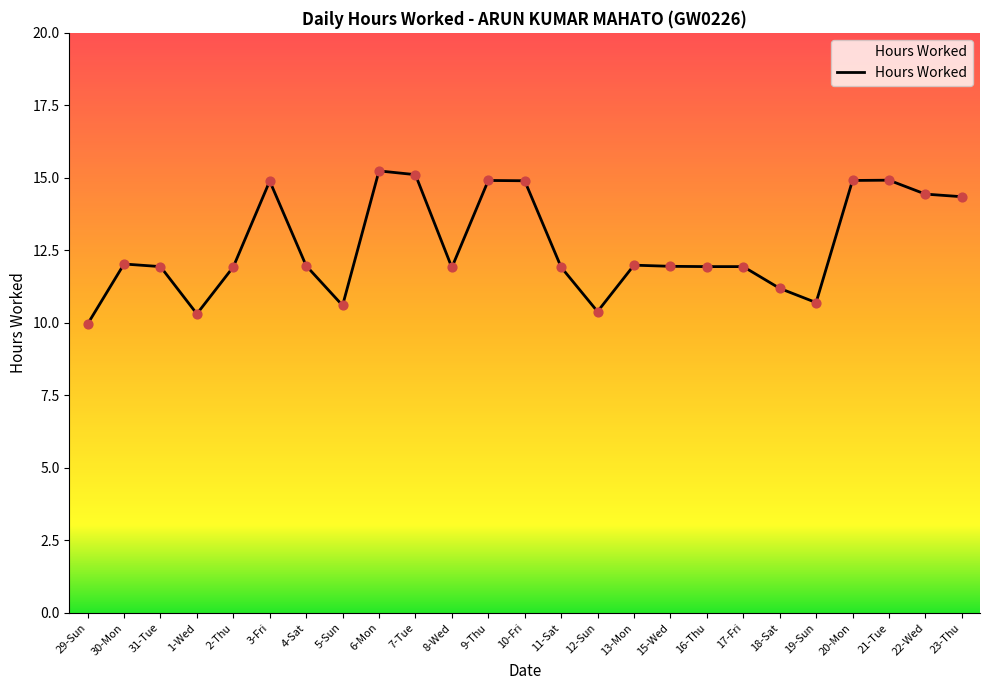

Which has a higher value, 29-Sun or 13-Mon?

13-Mon